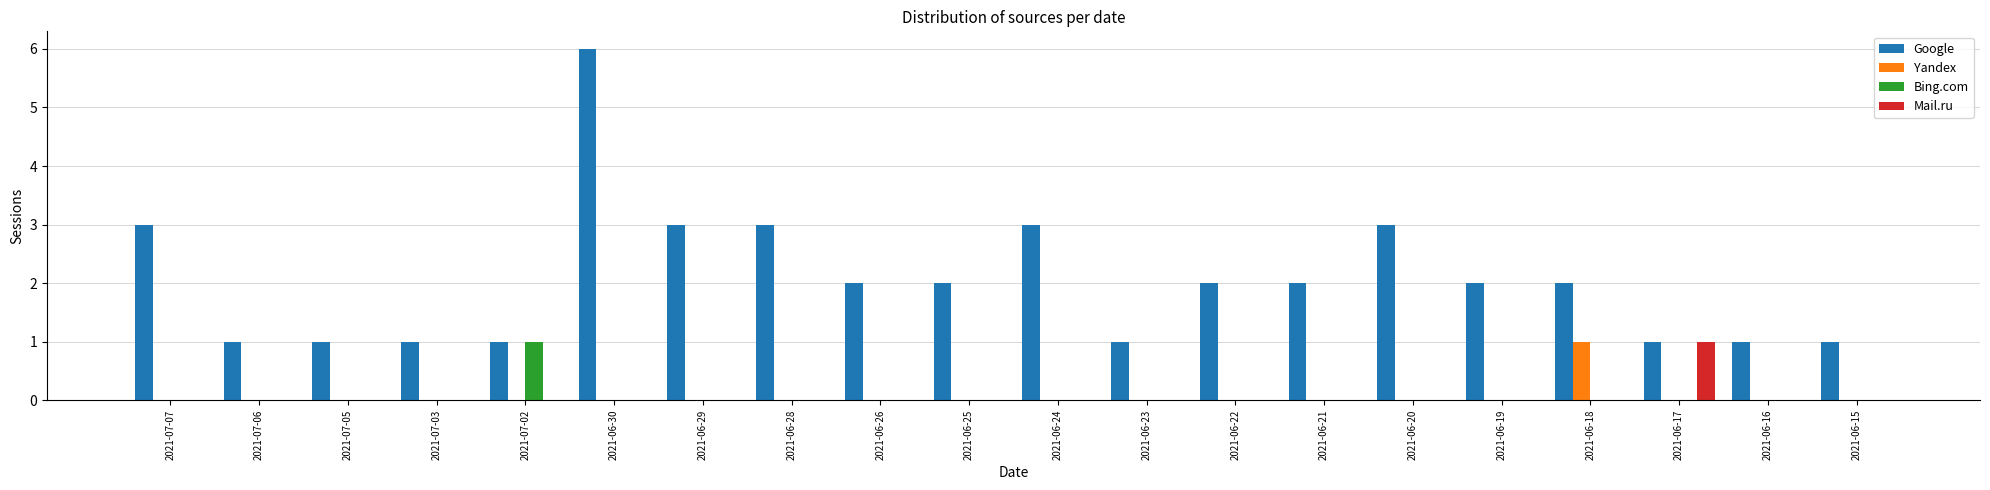

What is the maximum value shown in the chart?

6